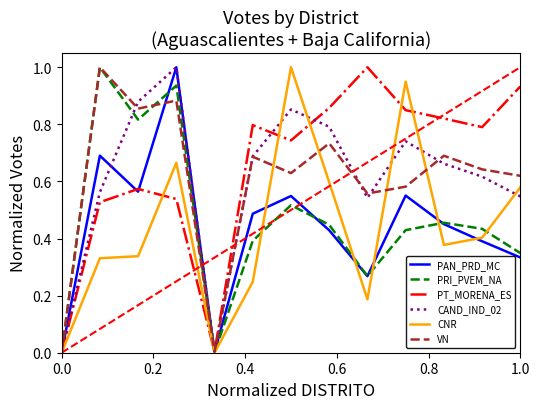

What is the maximum value shown in the chart?

1.0